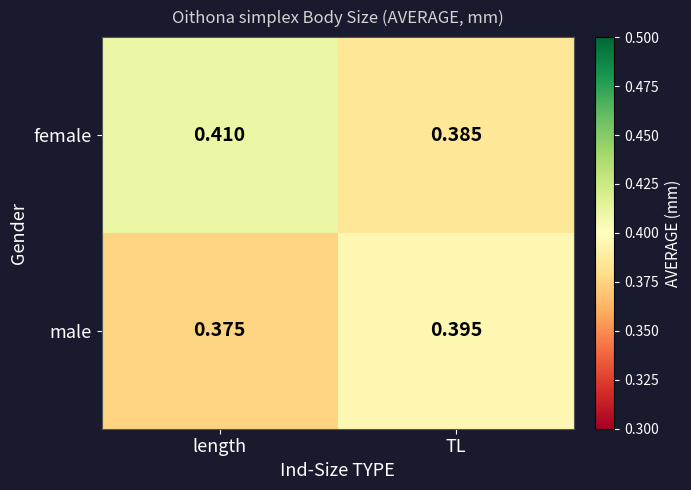

What is the total value across all series at length?

0.8